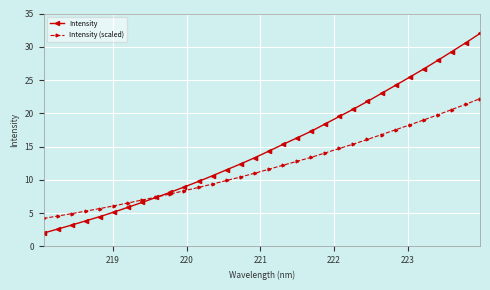

Rank the series by their average value, from lowest to highest.

Intensity (scaled), Intensity